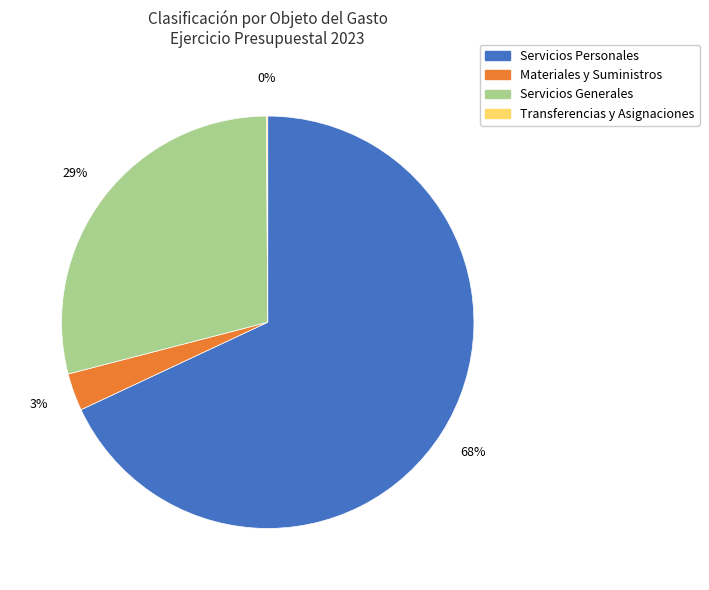

To the nearest percent, what is the difference between the largest and smallest slice percentages?

68%